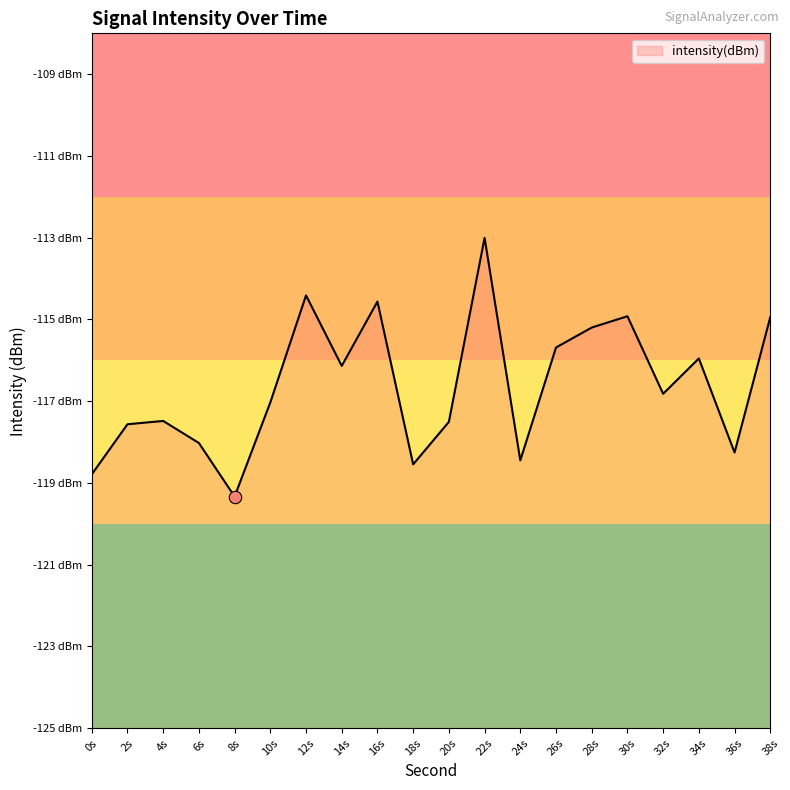

Between 24s and 18s, which is larger?

24s